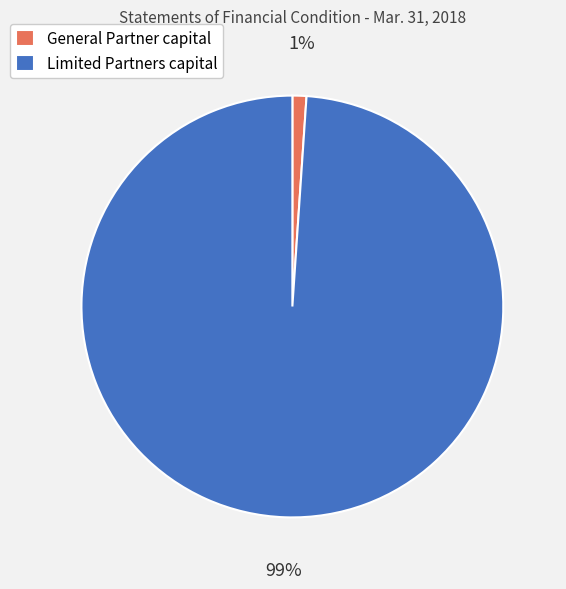

Rank the categories by value from highest to lowest.

Limited Partners capital, General Partner capital